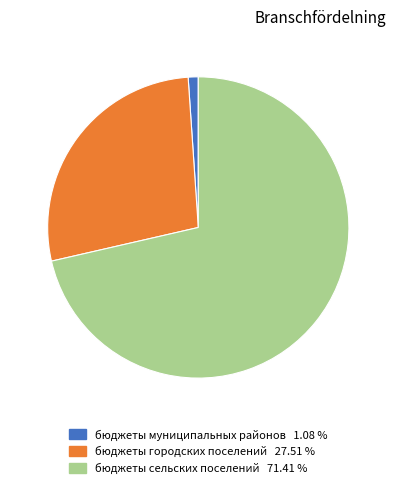

Count the number of slices in the pie.

3